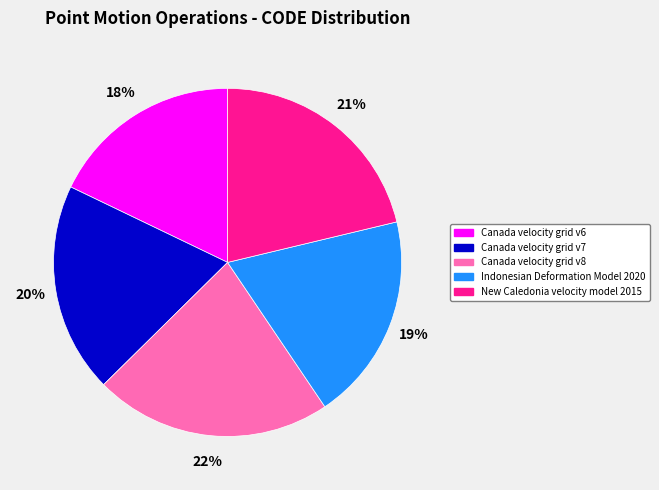

Is it true that Canada velocity grid v8 is 22% of the pie?

True